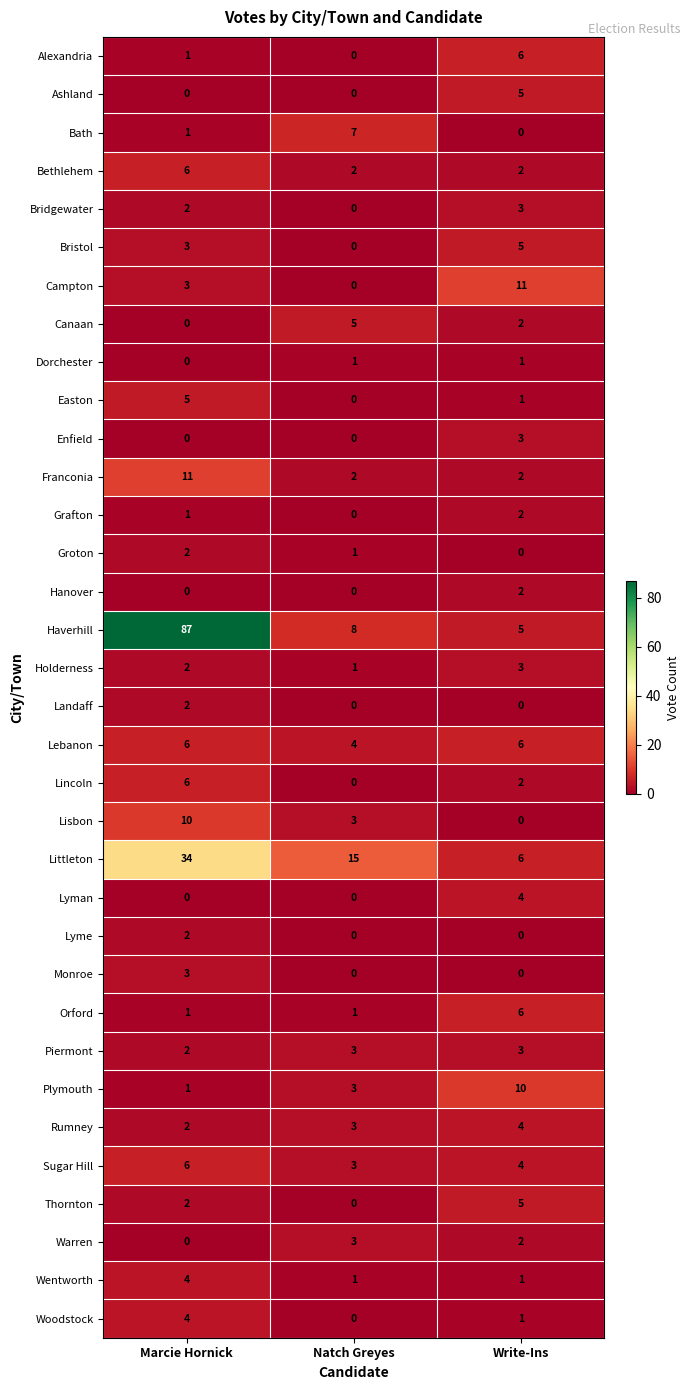

How many distinct data groups are displayed?

34